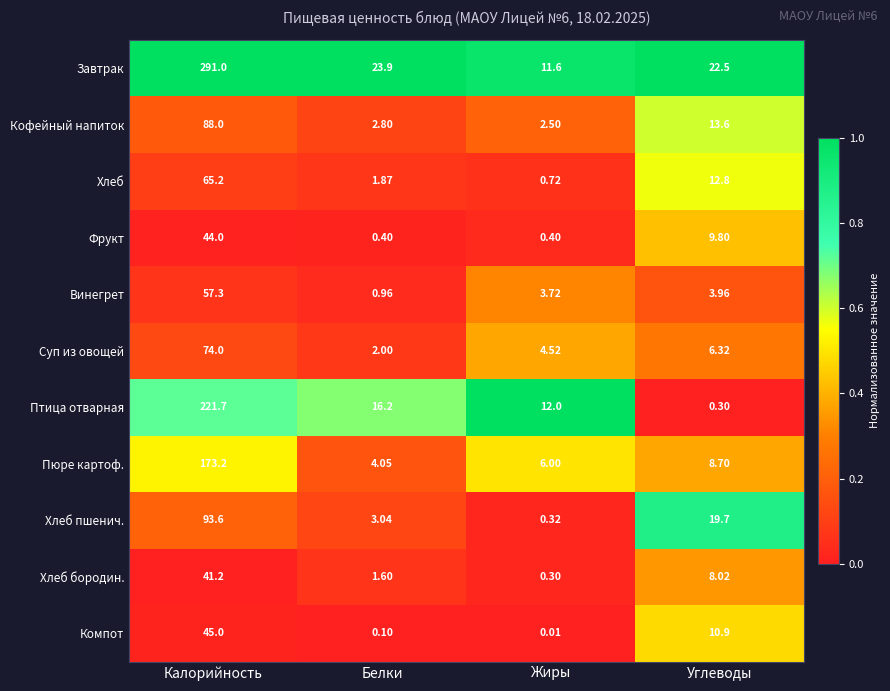

Which category has the highest value in the Фрукт series?

Калорийность